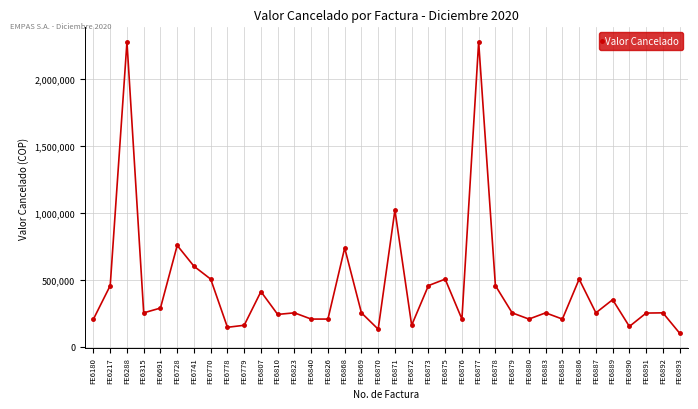

At which label does the data first exceed 251750?

FE6217